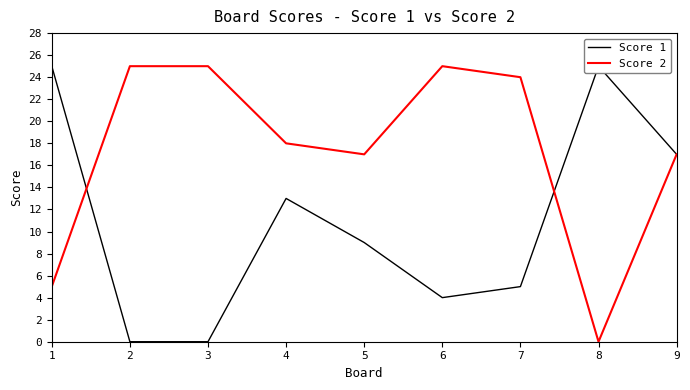

Does the chart display data point markers on the line(s)?

No